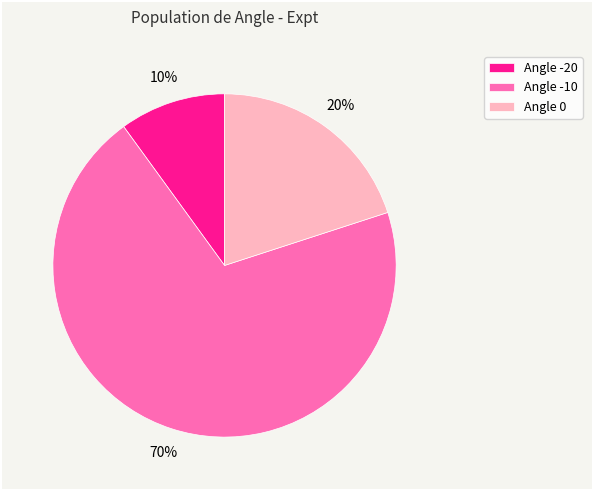

Do Angle -20 and Angle -10 together represent more than half of the pie?

Yes